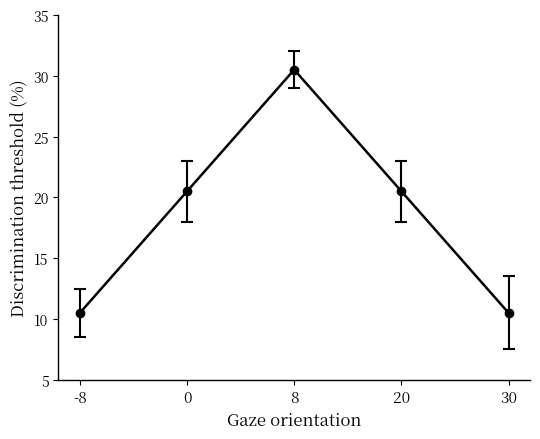

How many data points are less than 20?

2